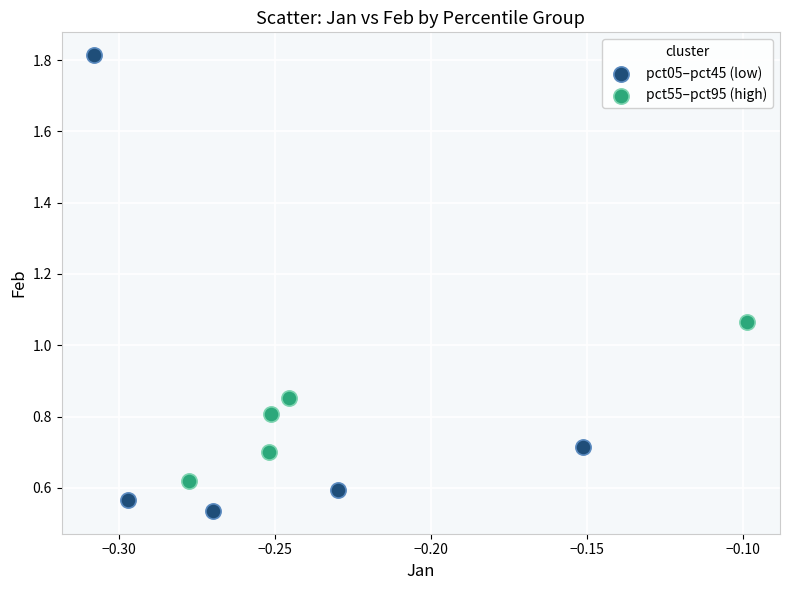

Which series reaches the minimum Y coordinate?

pct05–pct45 (low)